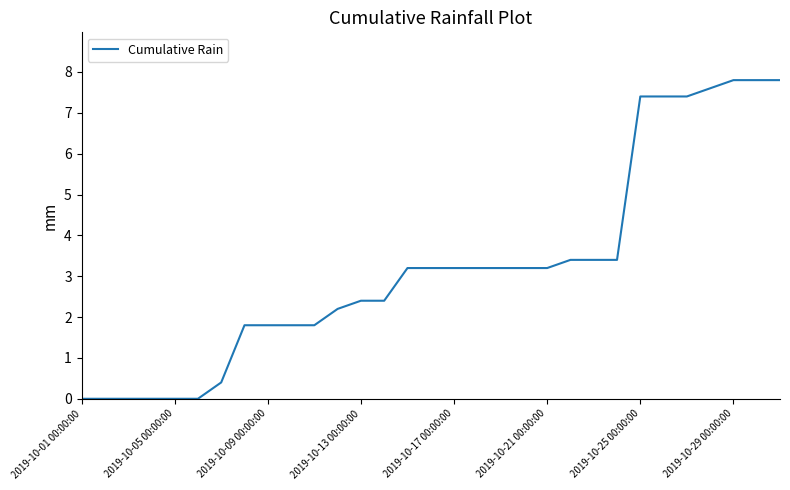

How many series are shown in this chart?

1